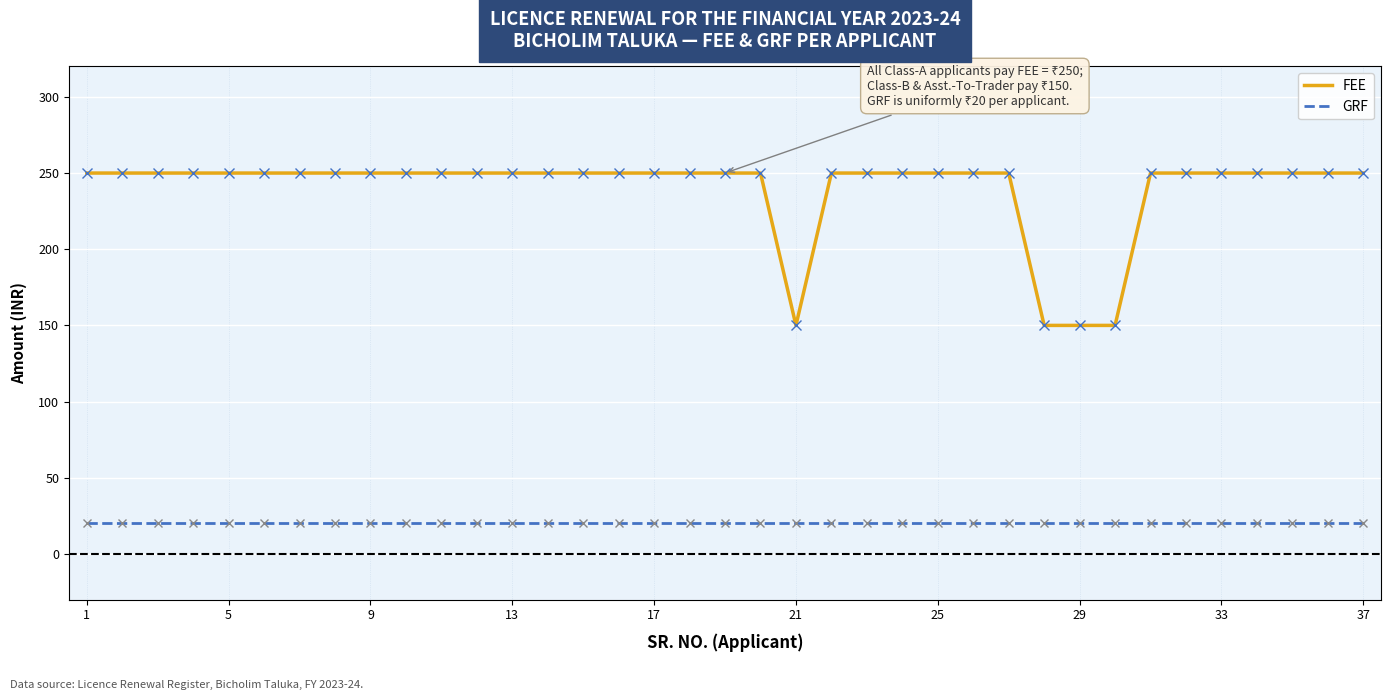

Rank the series by their maximum value, from lowest to highest.

GRF, FEE